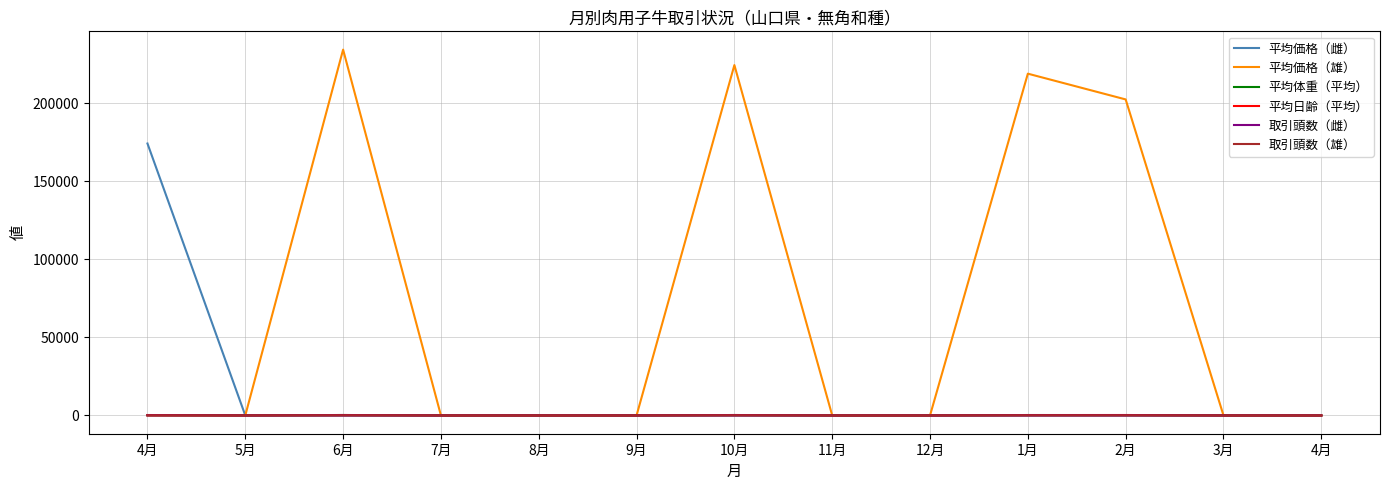

What are all the series names shown in the legend?

平均価格（雌）, 平均価格（雄）, 平均体重（平均）, 平均日齢（平均）, 取引頭数（雌）, 取引頭数（雄）